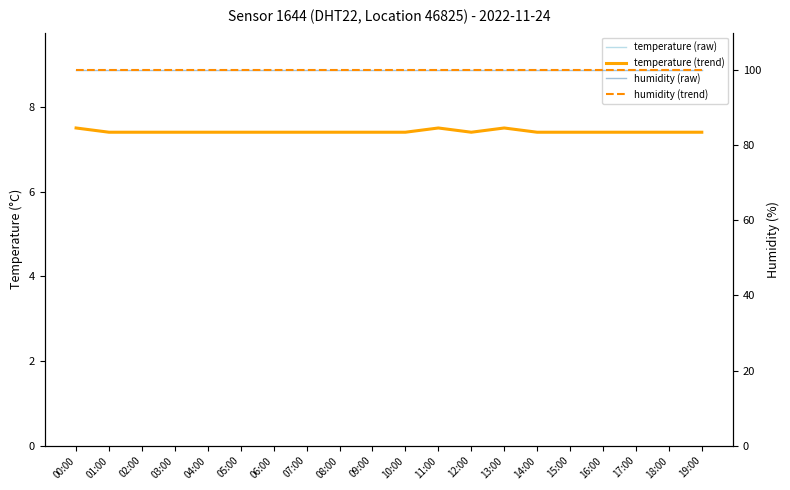

How many lines are shown in the chart?

4